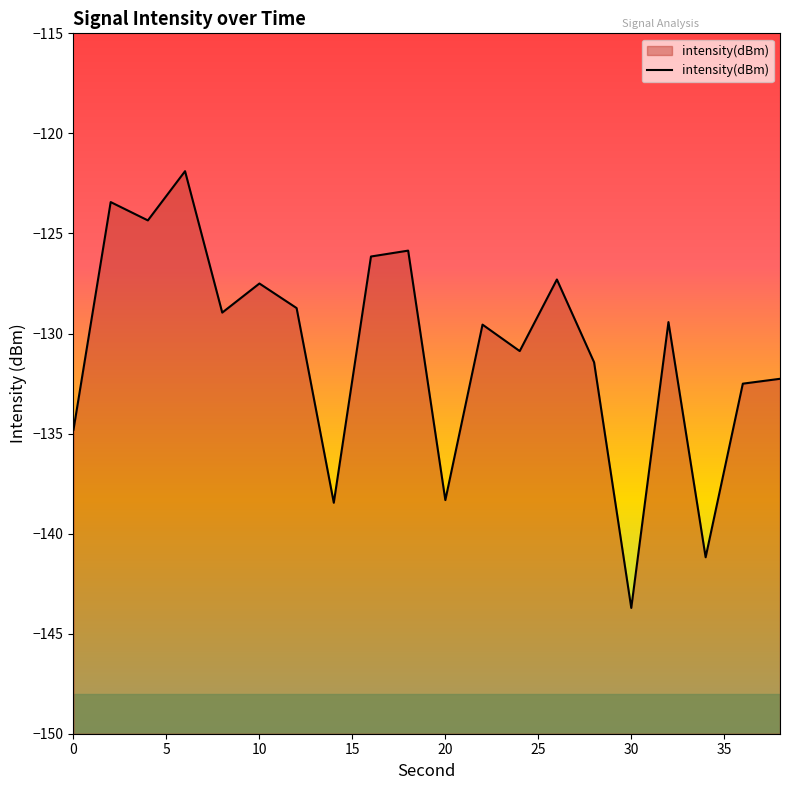

Which has a higher value, 18 or 2?

2